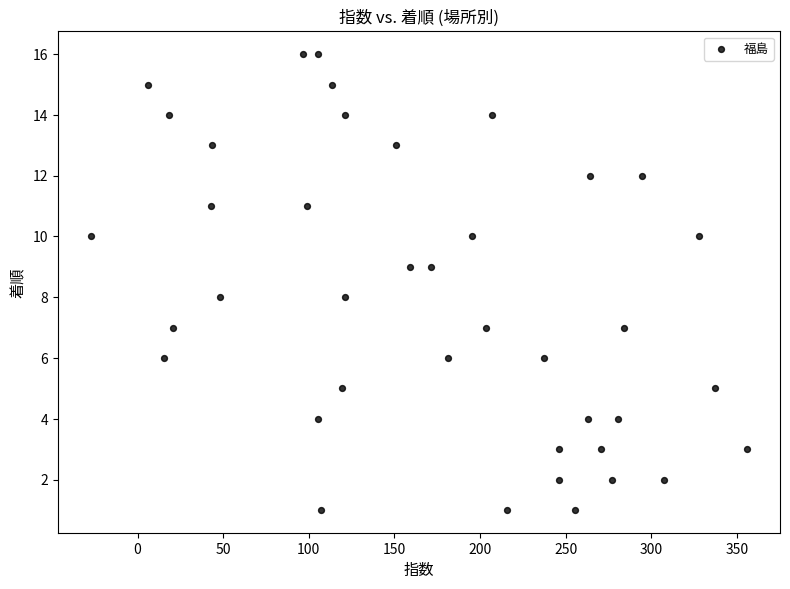

What is the range of Y values (max minus min)?

15